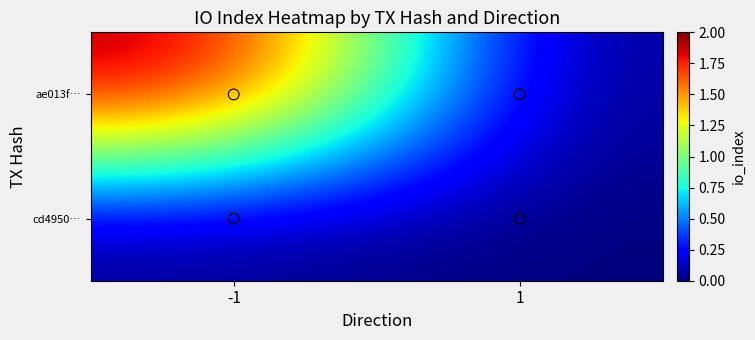

Rank the series at 1 from highest to lowest value.

cd4950…, ae013f…